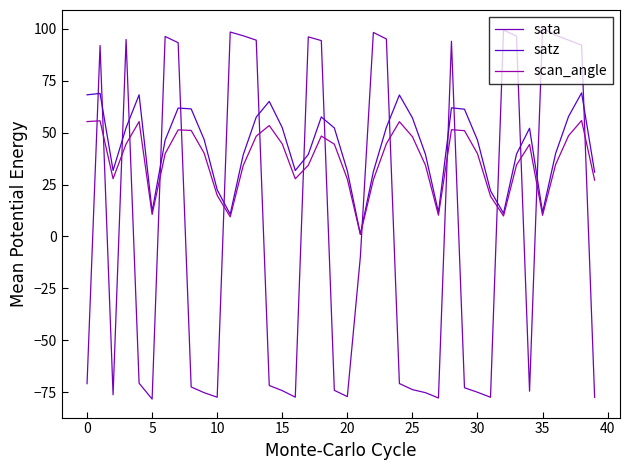

How many lines are shown in the chart?

3